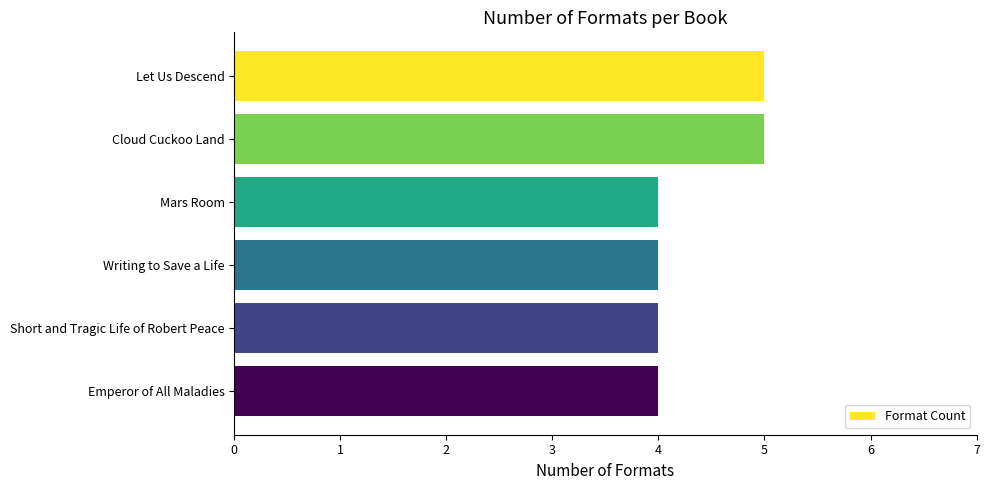

The chart shows a value of 4 at Short and Tragic Life of Robert Peace. True or false?

True